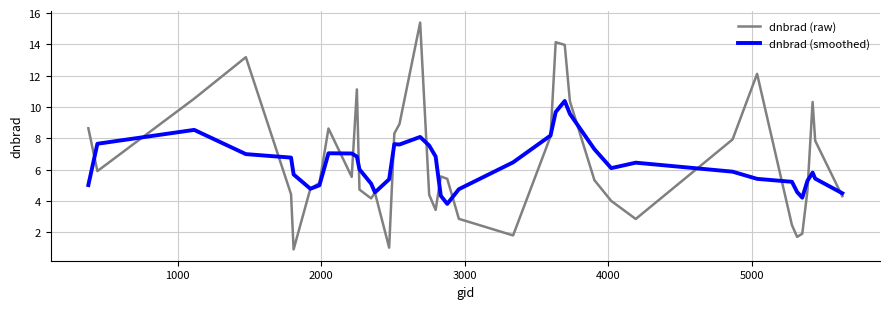

Which series has the largest range (max minus min)?

dnbrad (raw)